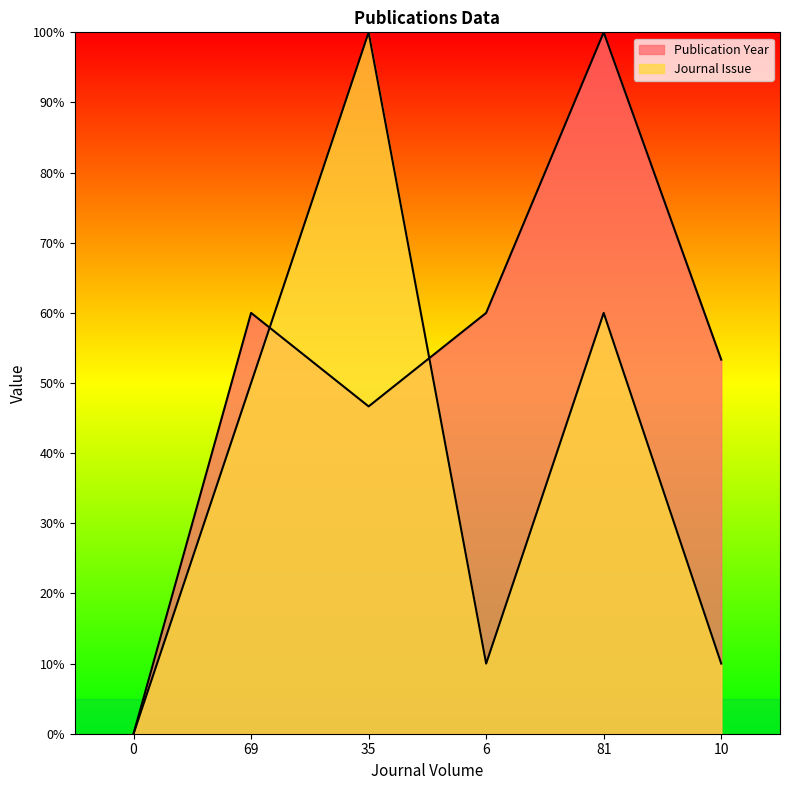

Where is Journal Issue nearest to the value 50?

69